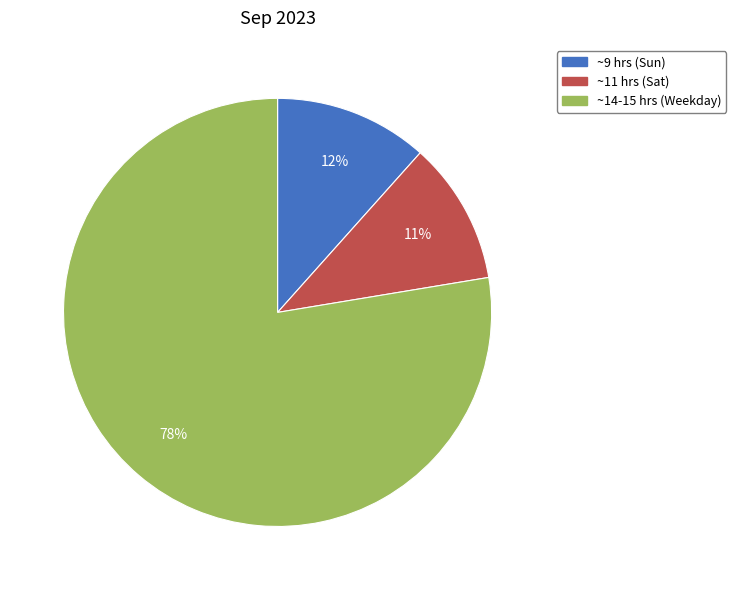

To the nearest percent, what is the average slice percentage?

33%